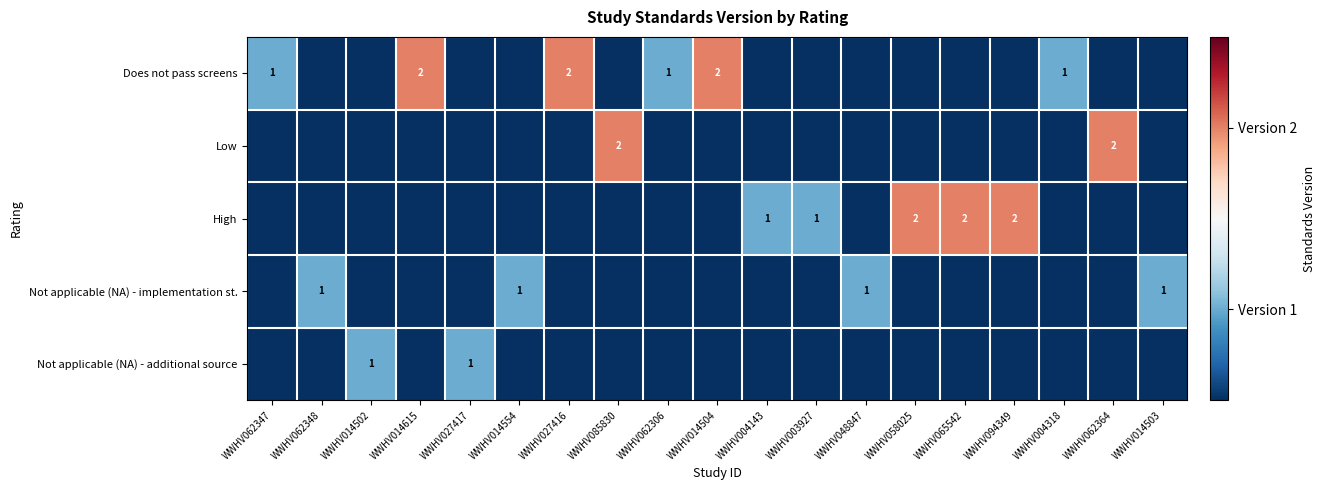

True or false: Not applicable (NA) - implementation st. has a value of 1 at WWHV048847.

True